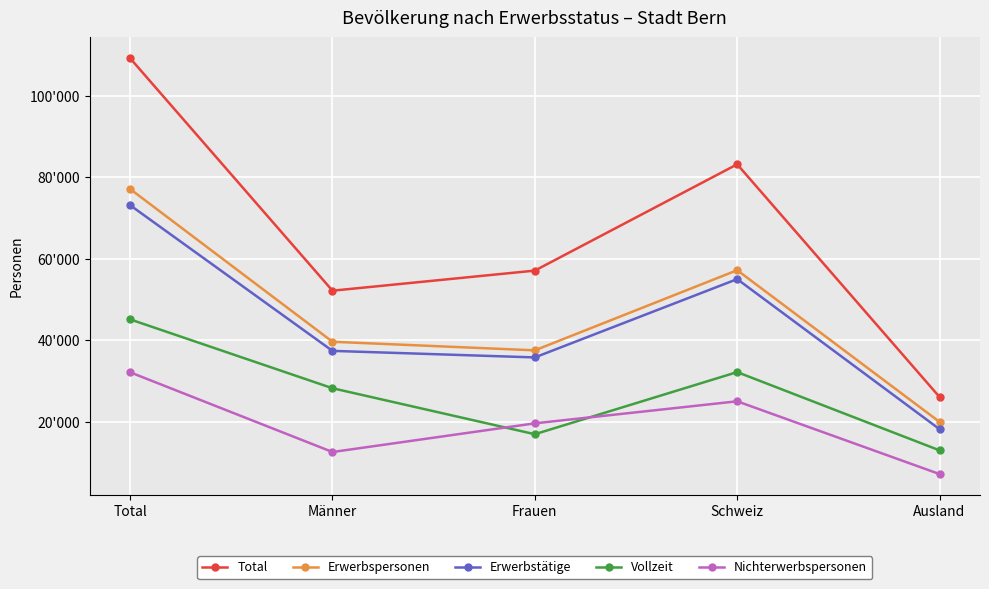

The value of Erwerbstätige at Ausland is 31496. True or false?

False